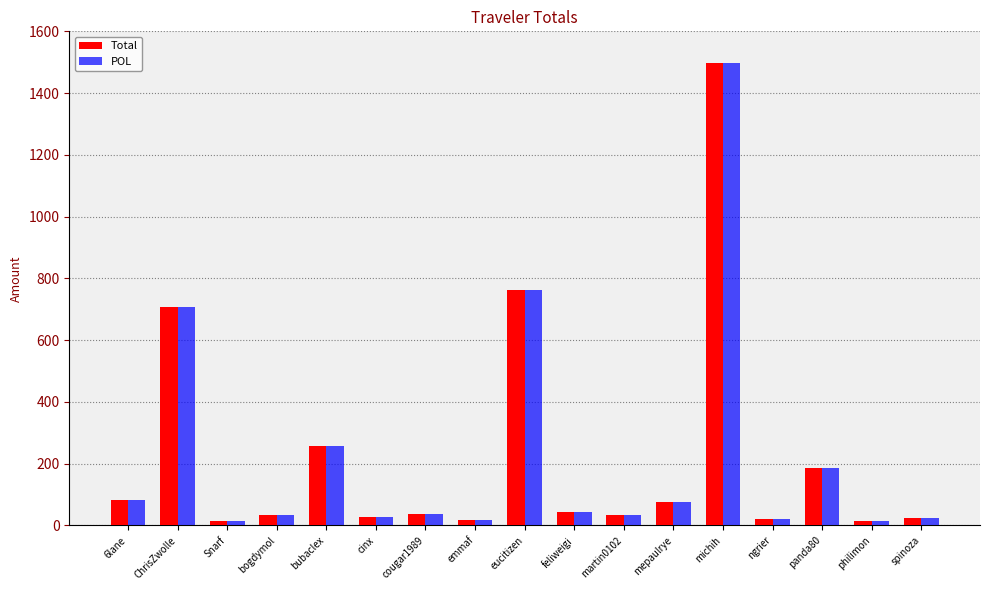

What is the difference between the maximum and second lowest values in the Total series?

1481.9